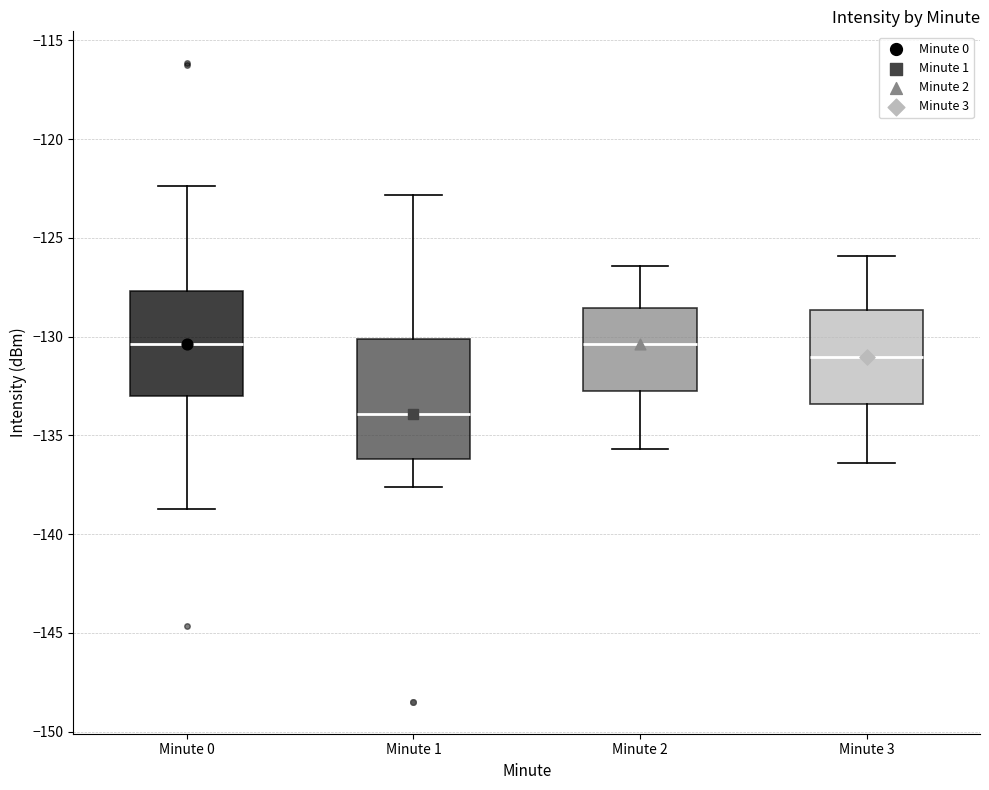

Reading left to right, transcribe this box plot: for each box, give where its median line is, the range the box spans, and where its two whiskers end, as read against the y-axis. The values are not printed on the chart, so give them approximately, as read against the axis.

Minute 0: median -130.5, box -133.0 to -127.5, whiskers -138.5 to -122.5
Minute 1: median -134.0, box -136.0 to -130.0, whiskers -137.5 to -123.0
Minute 2: median -130.5, box -132.5 to -128.5, whiskers -135.5 to -126.5
Minute 3: median -131.0, box -133.5 to -128.5, whiskers -136.5 to -126.0